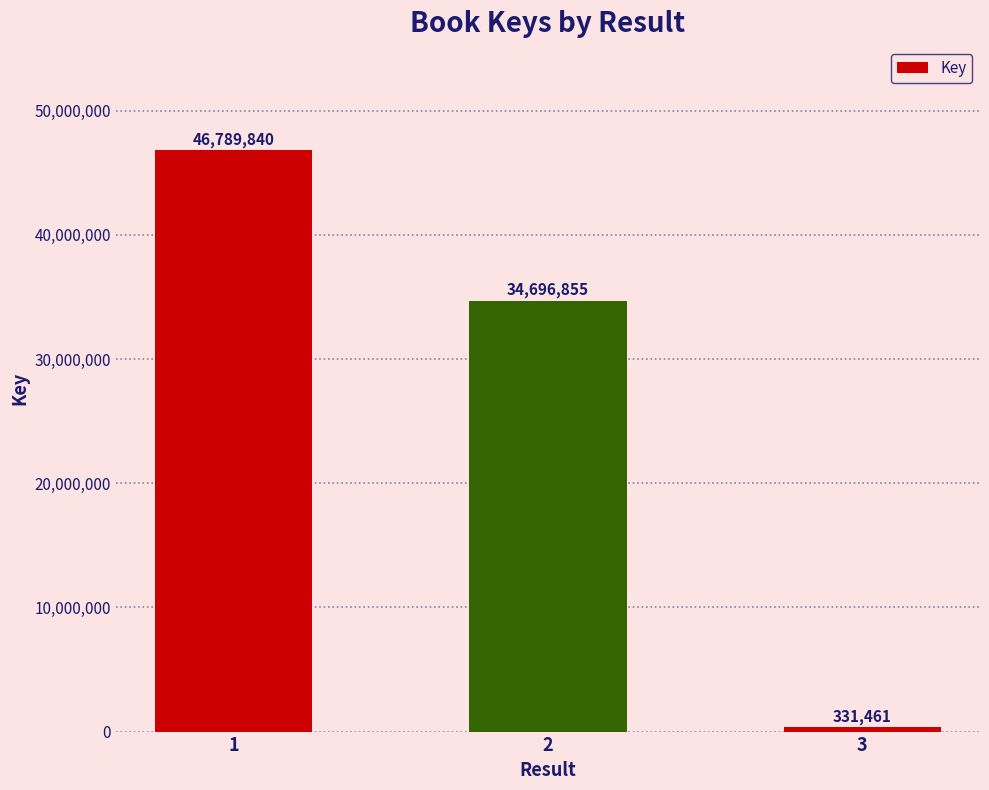

Are the bars horizontal?

No